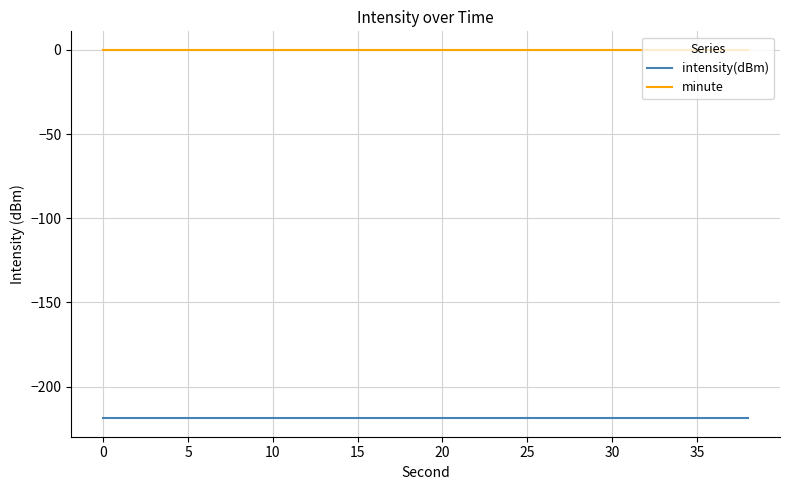

True or false: minute and intensity(dBm) intersect in this chart.

False